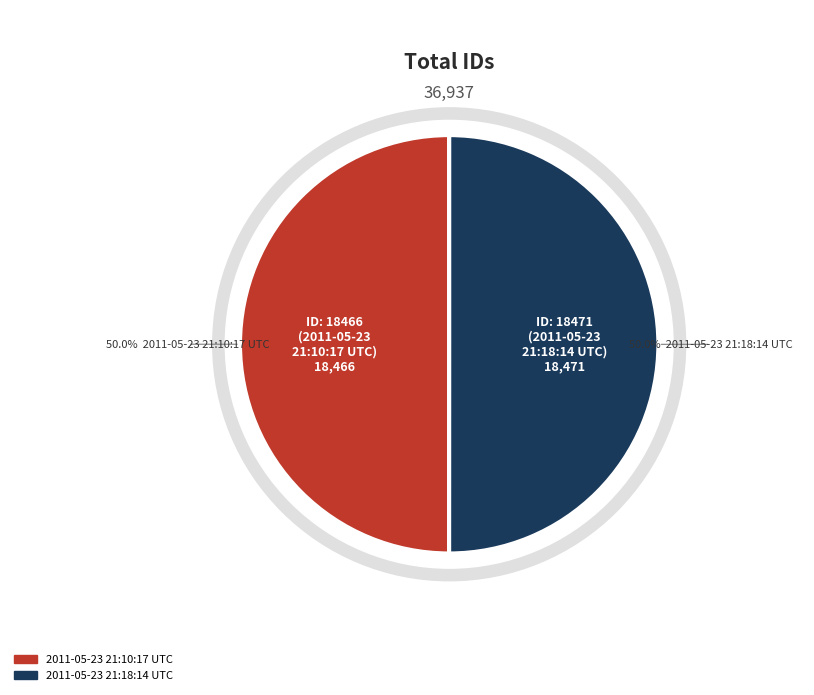

What percentage is NOT represented by 2011-05-23 21:18:14 UTC?

50.0%